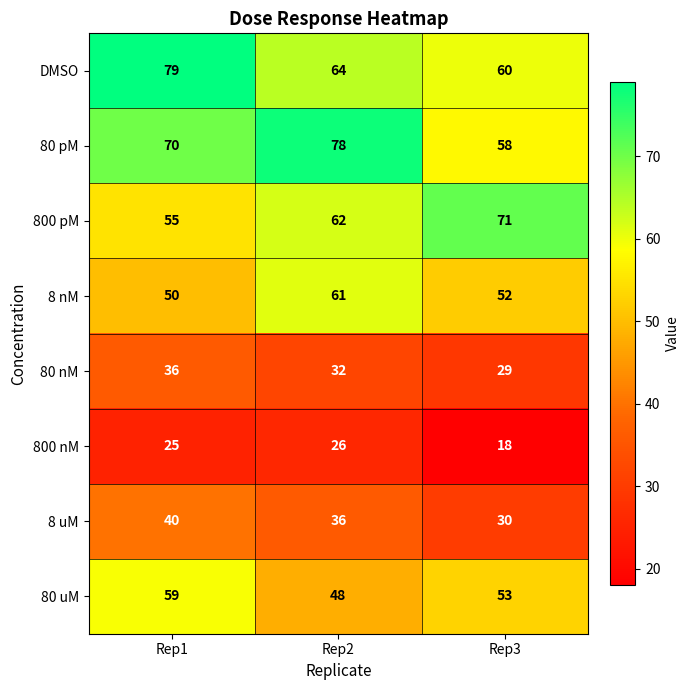

At how many categories does at least one series exceed 21?

3